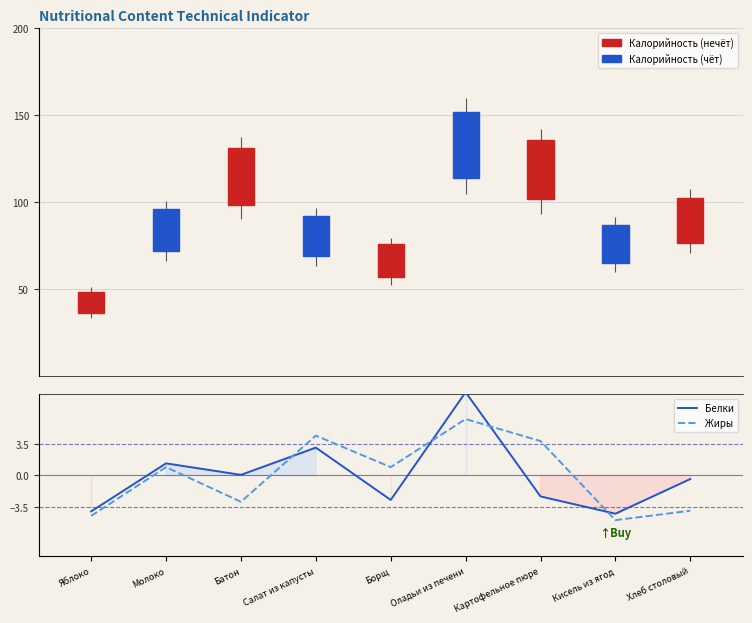

What are all the series names shown in the legend?

Белки, Жиры